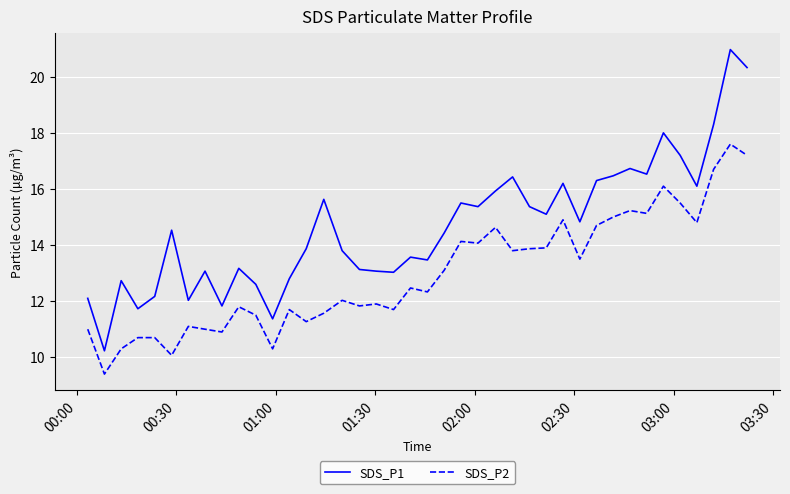

Which series has the widest spread of values?

SDS_P1